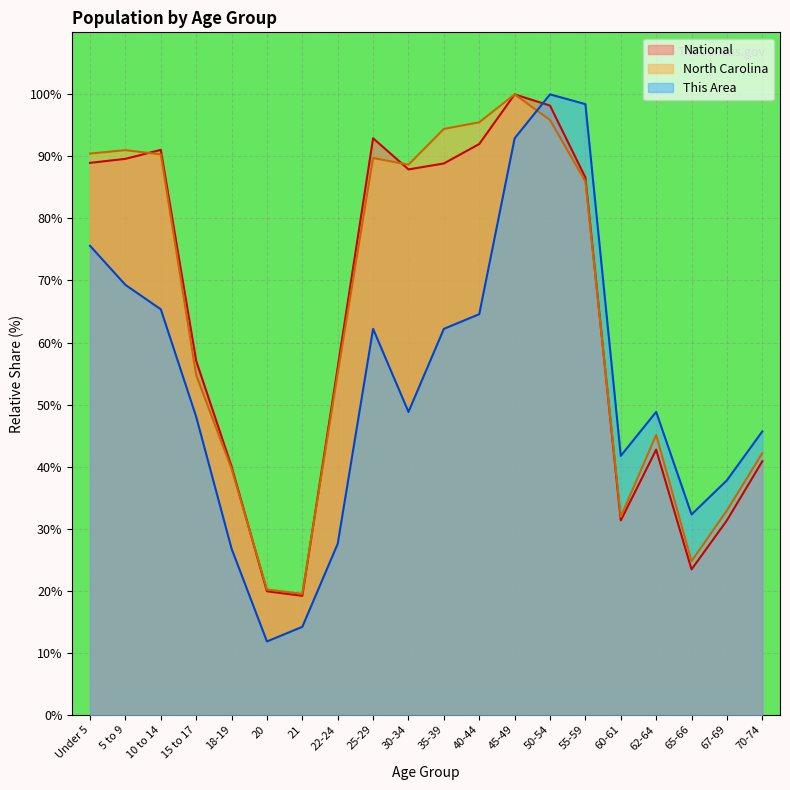

Where does the North Carolina series first go above 85?

Under 5